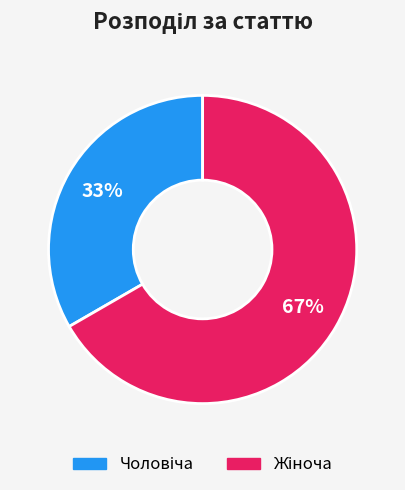

To the nearest percent, what is the average slice percentage?

50%